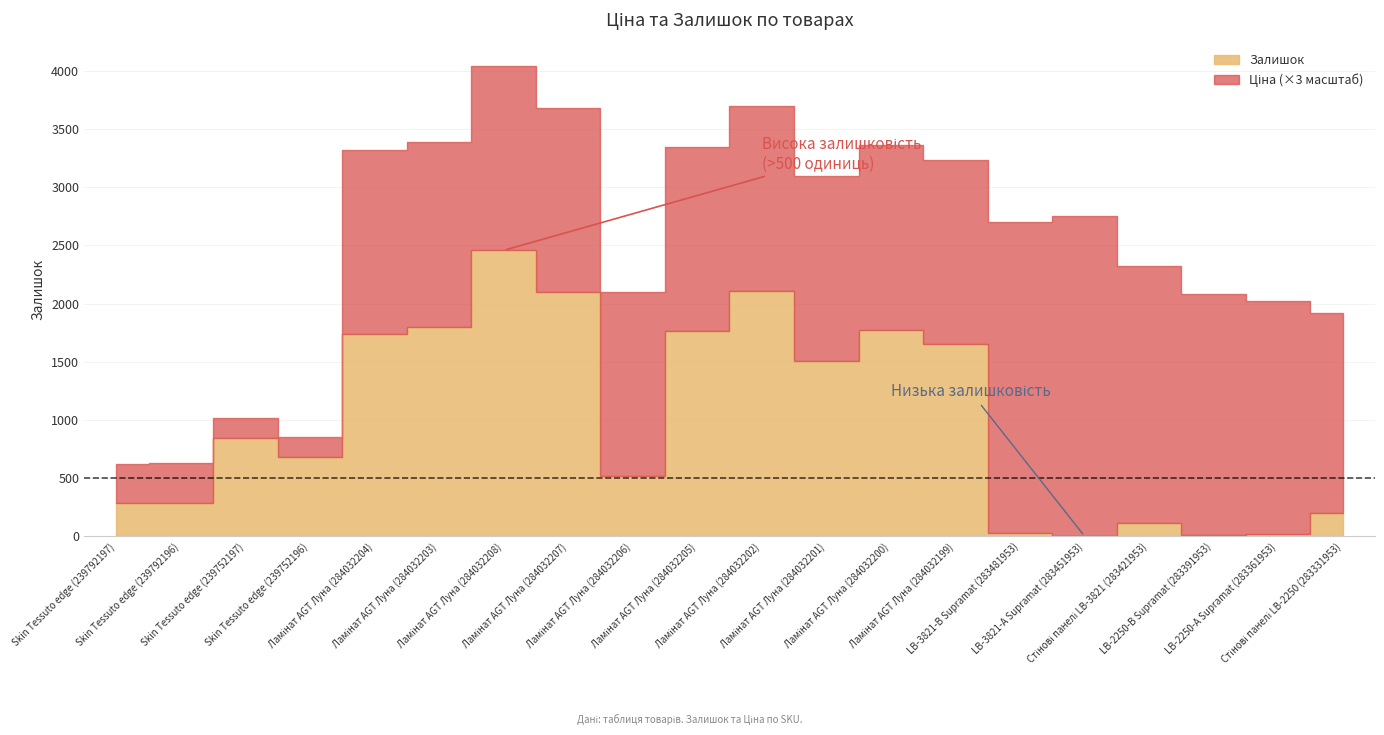

After their last crossing, which series has the higher values: Залишок or Ціна?

Ціна